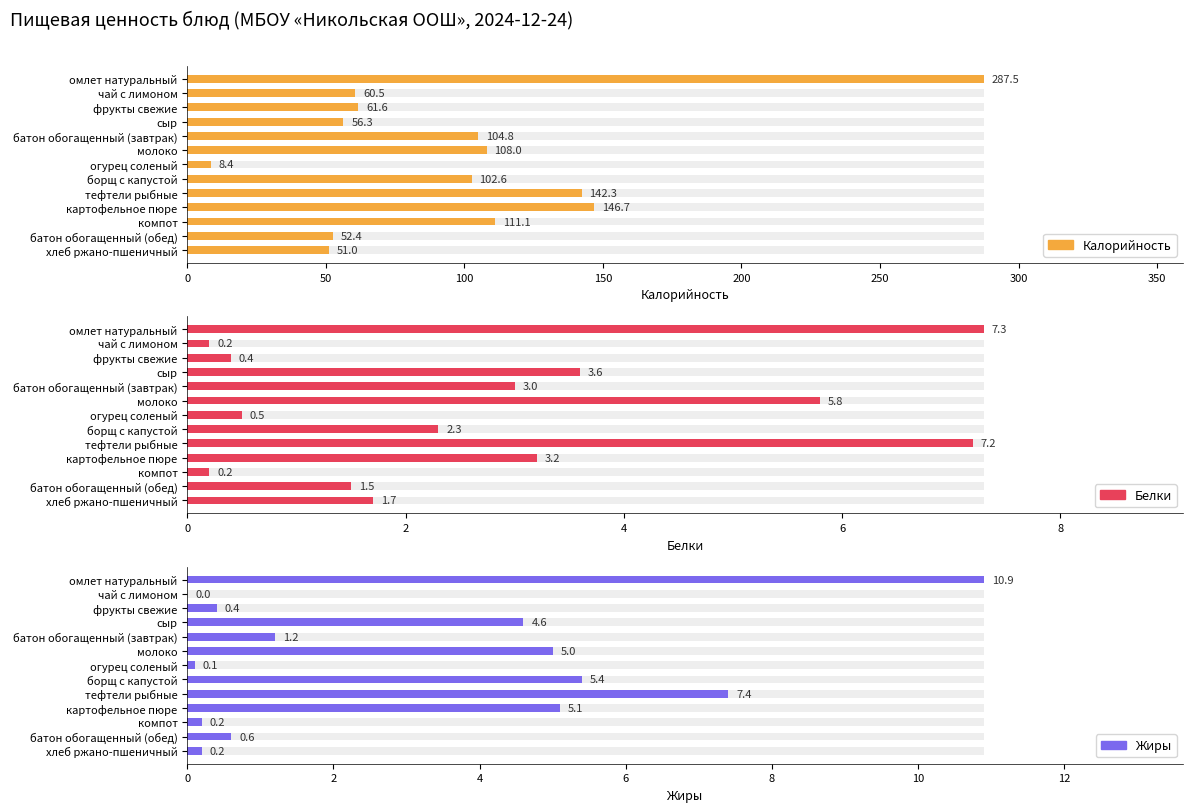

Count the number of categories in the chart.

13